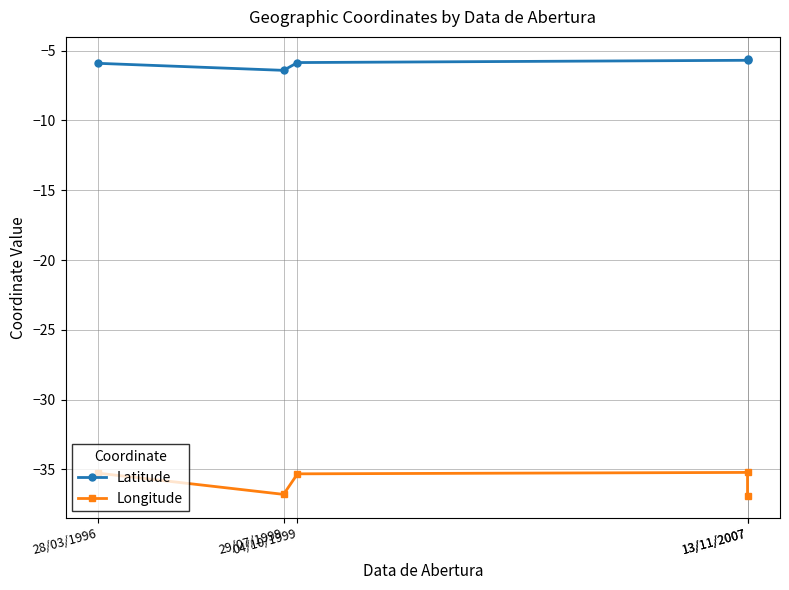

What is the difference between the maximum and minimum values in the Latitude series?

0.8